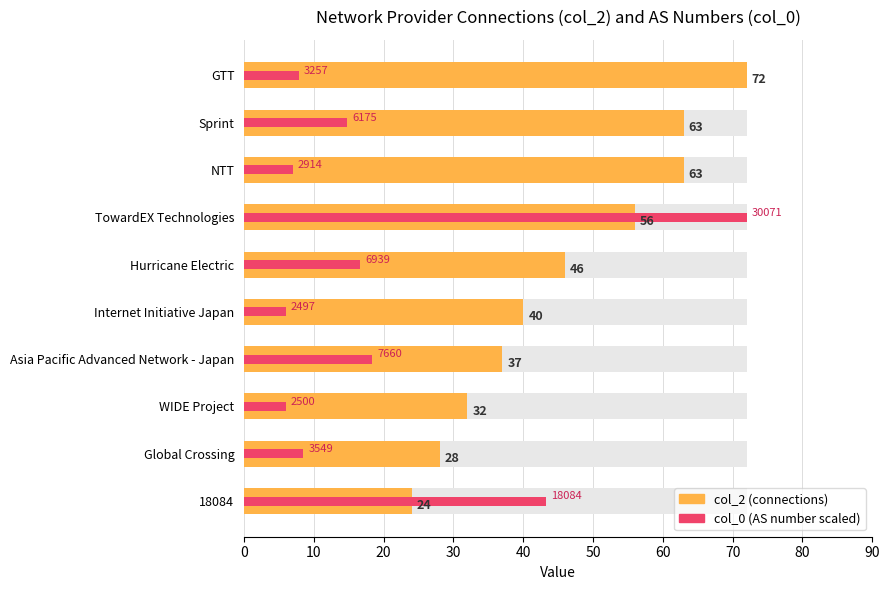

Reading left to right, list all the values displayed in this chart.

col_2 (connections): 72.0	63.0	63.0	56.0	46.0	40.0	37.0	32.0	28.0	24.0
col_0 (AS number scaled): 7.8	14.8	7.0	72.0	16.6	6.0	18.3	6.0	8.5	43.3